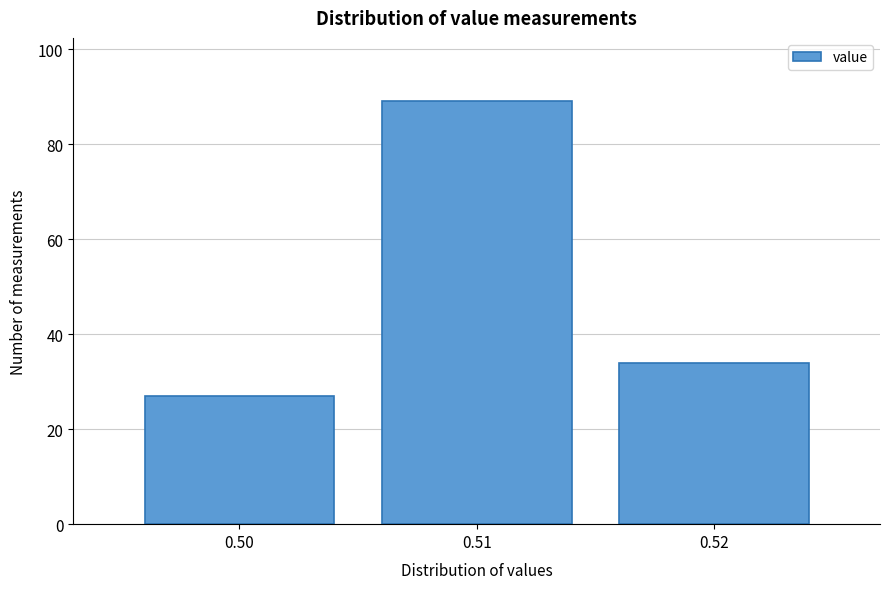

Reading left to right, transcribe all the data shown in this chart.

27	89	34